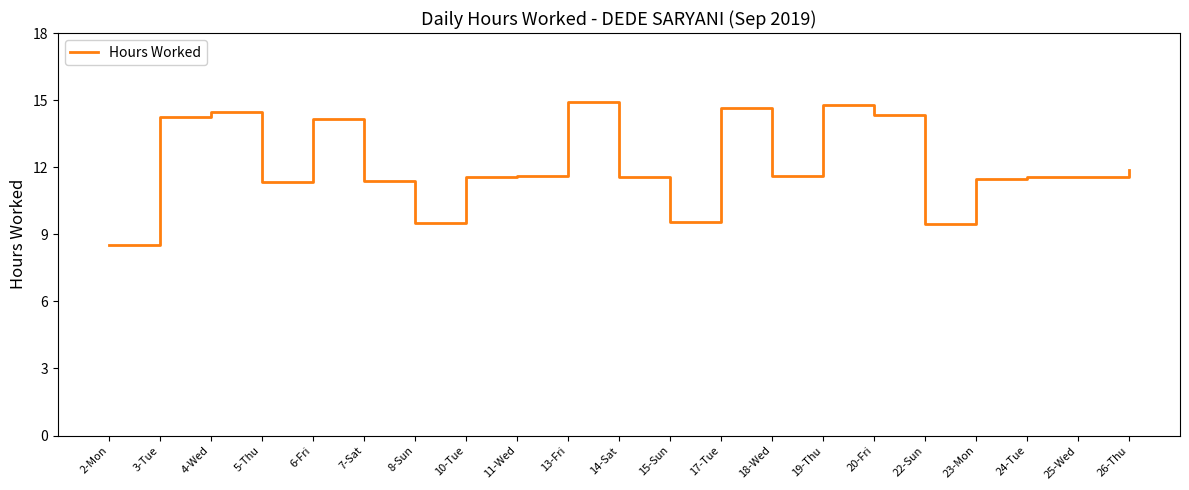

What position from the right is 8-Sun?

15